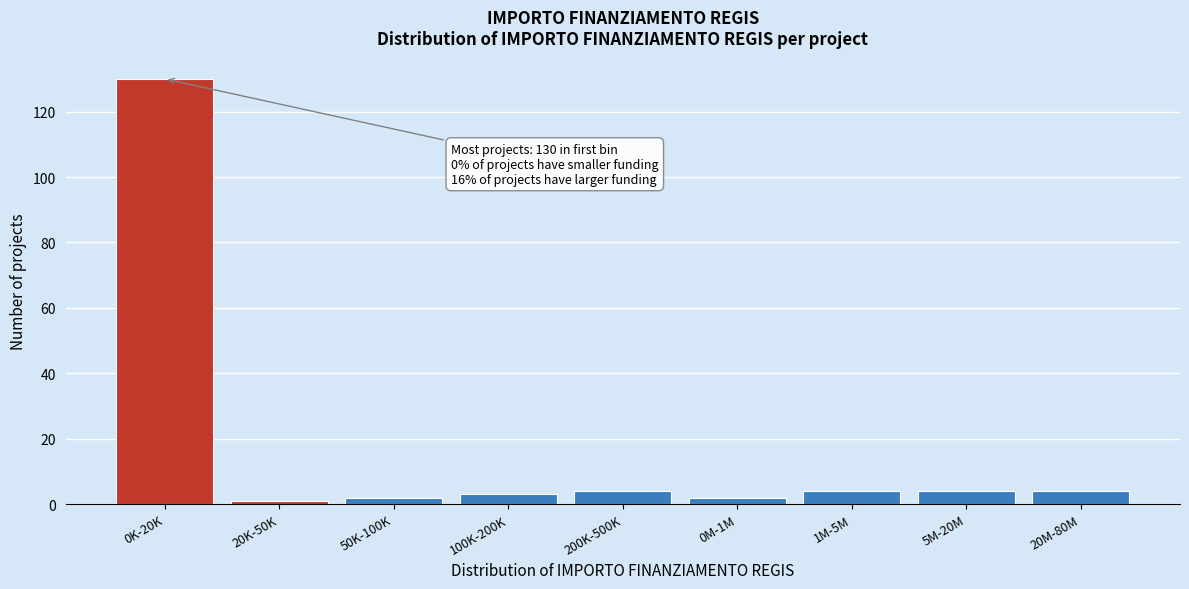

Reading left to right, what are all the values shown in this chart?

0K-20K=130	20K-50K=1	50K-100K=2	100K-200K=3	200K-500K=4	0M-1M=2	1M-5M=4	5M-20M=4	20M-80M=4